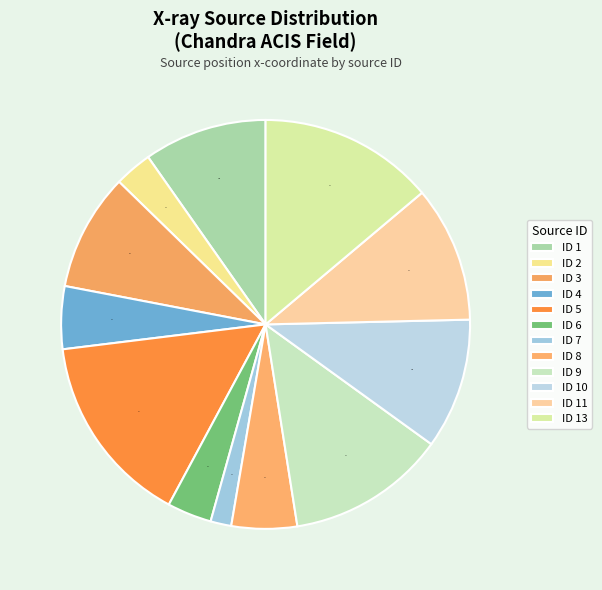

Rank the categories by value from lowest to highest.

7, 2, 6, 4, 8, 3, 1, 10, 11, 9, 13, 5